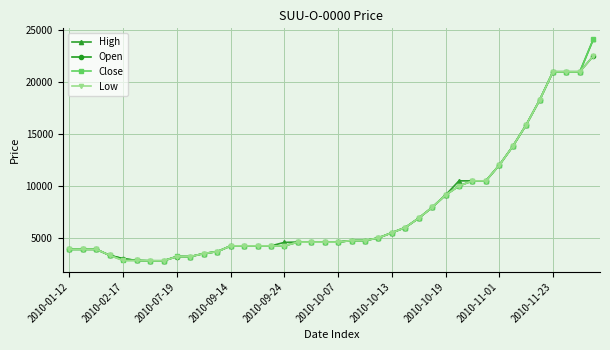

What is the value of the Close point at the 35th from the left?

15870